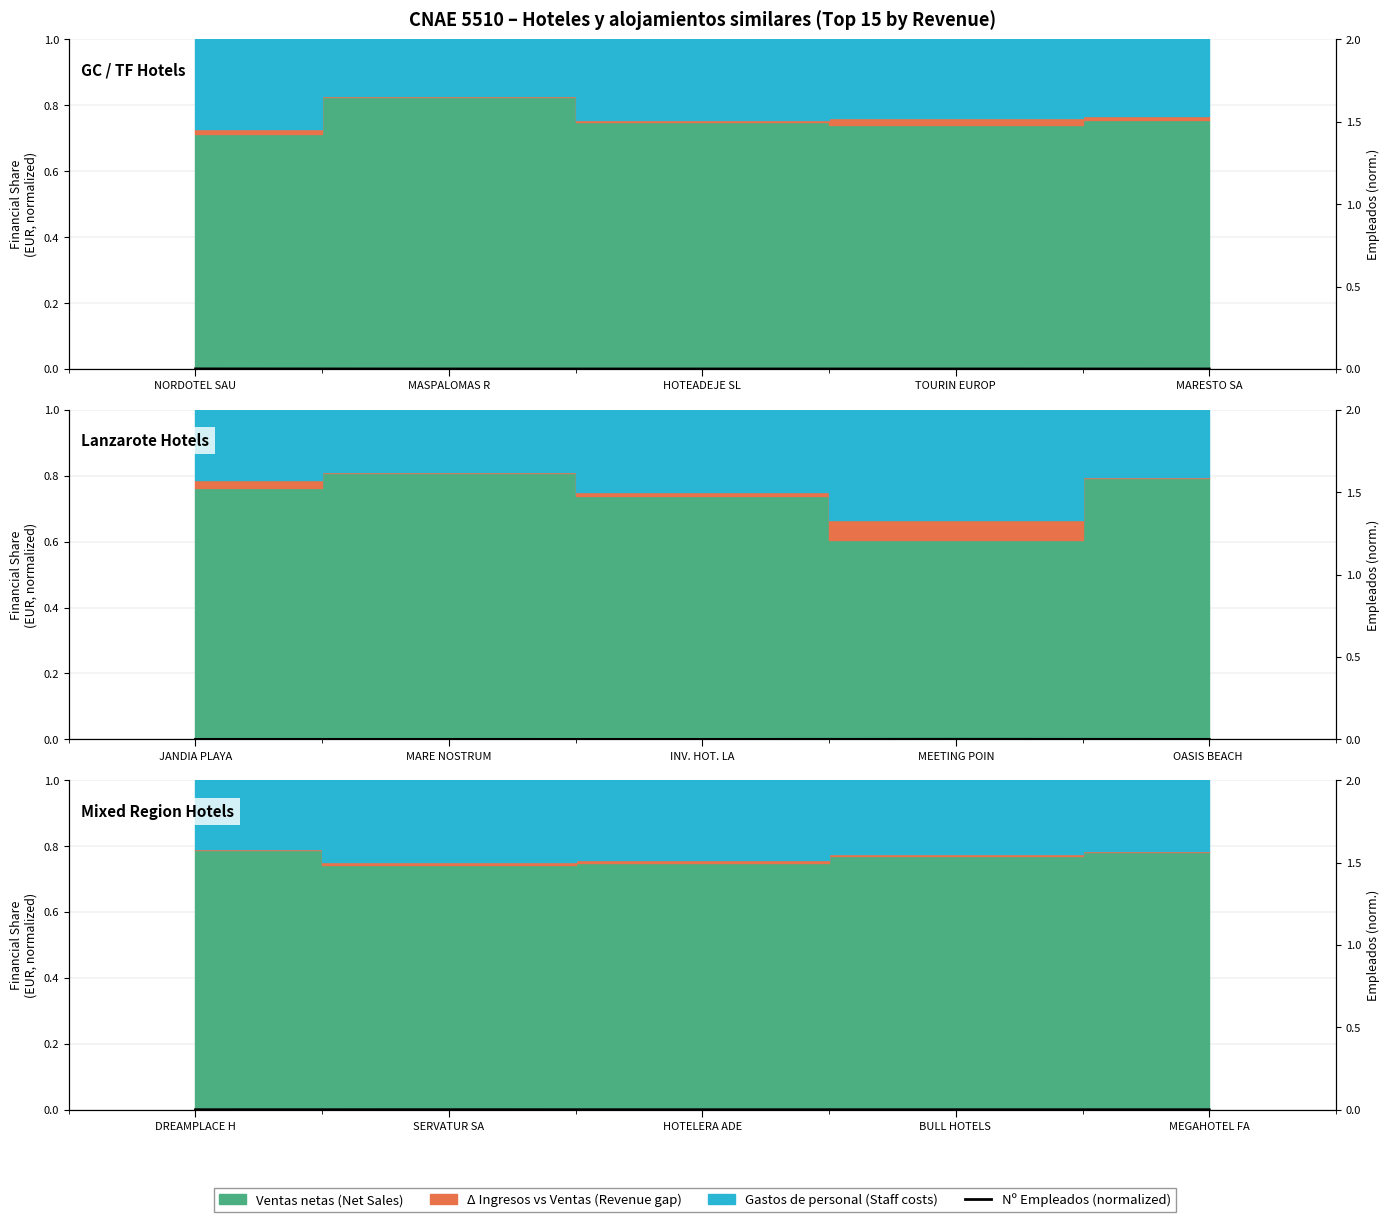

True or false: the data has more than 2 interior local peaks.

False